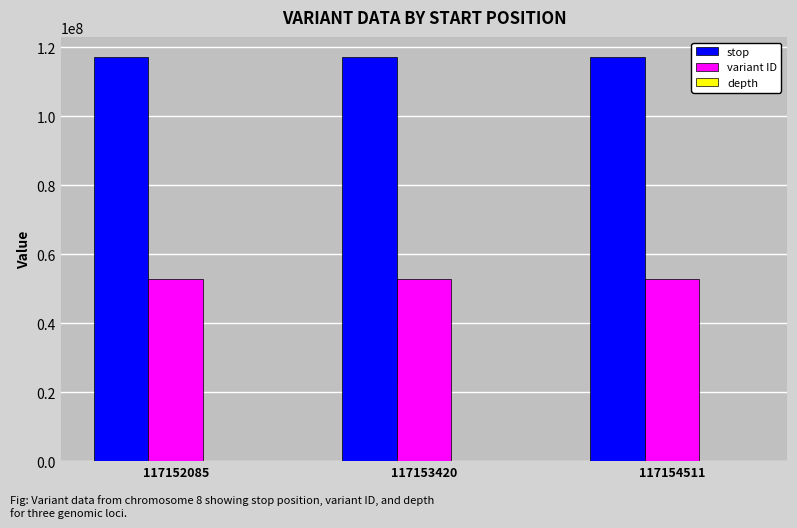

At which label is stop closest to 117153311?

117153420